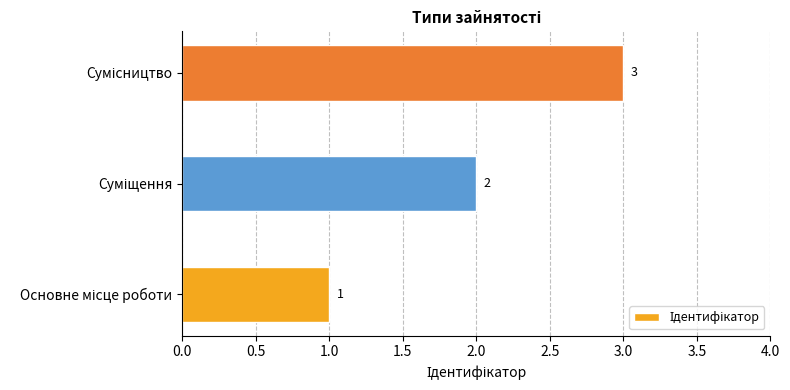

How many values are between 1 and 3?

3